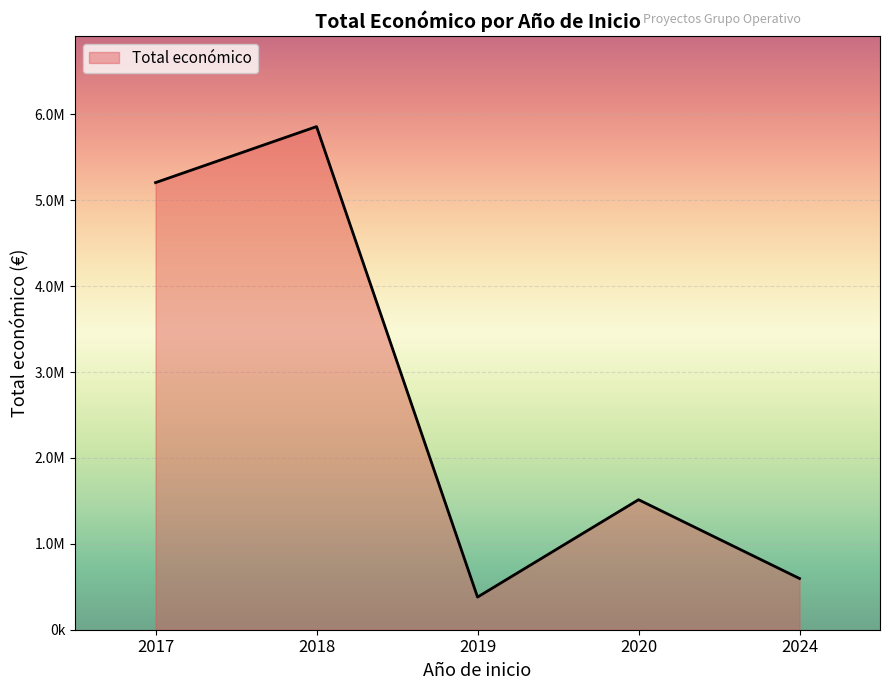

True or false: the data shows 11068 at 2018.

False